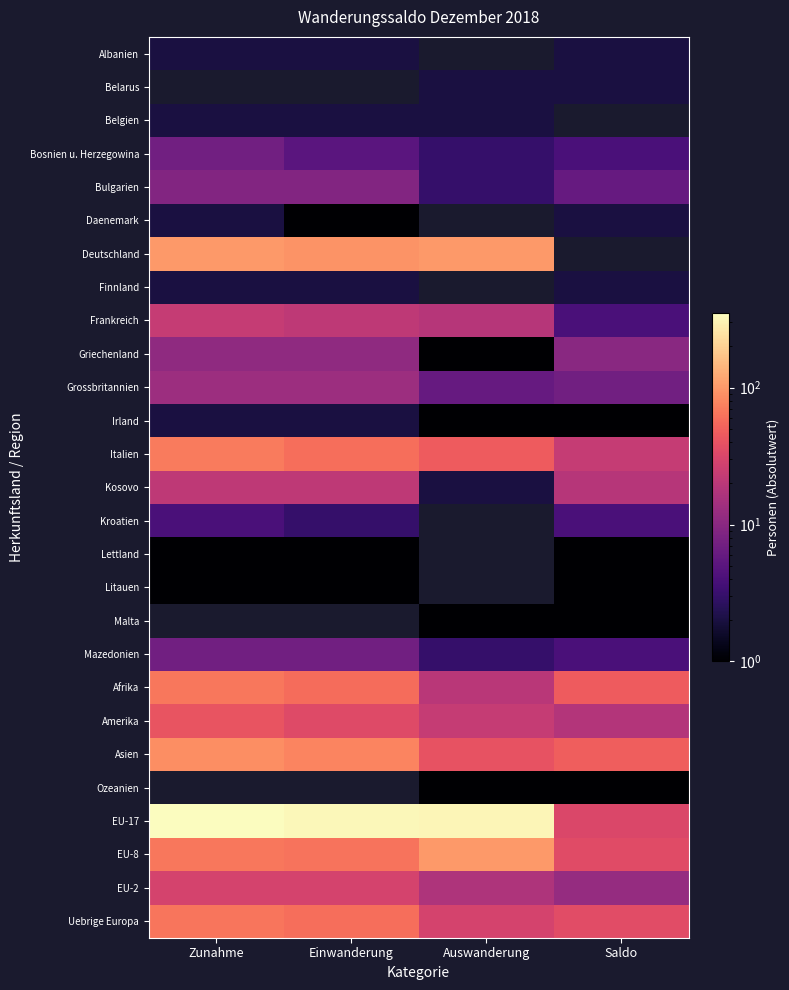

Is it true that Finnland equals 2.0 at Zunahme?

True